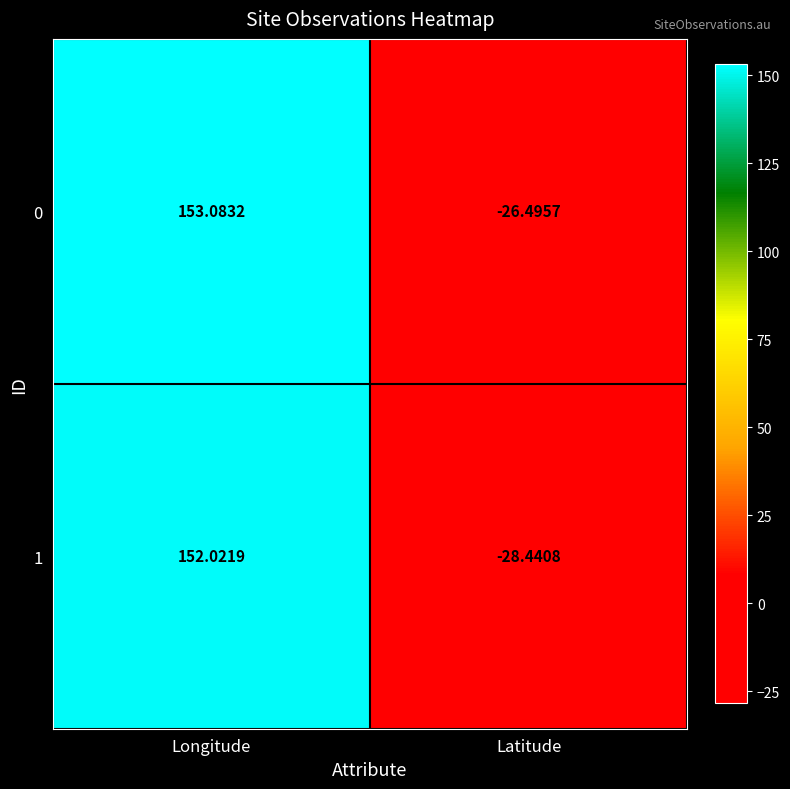

At how many categories does at least one series exceed 134?

1